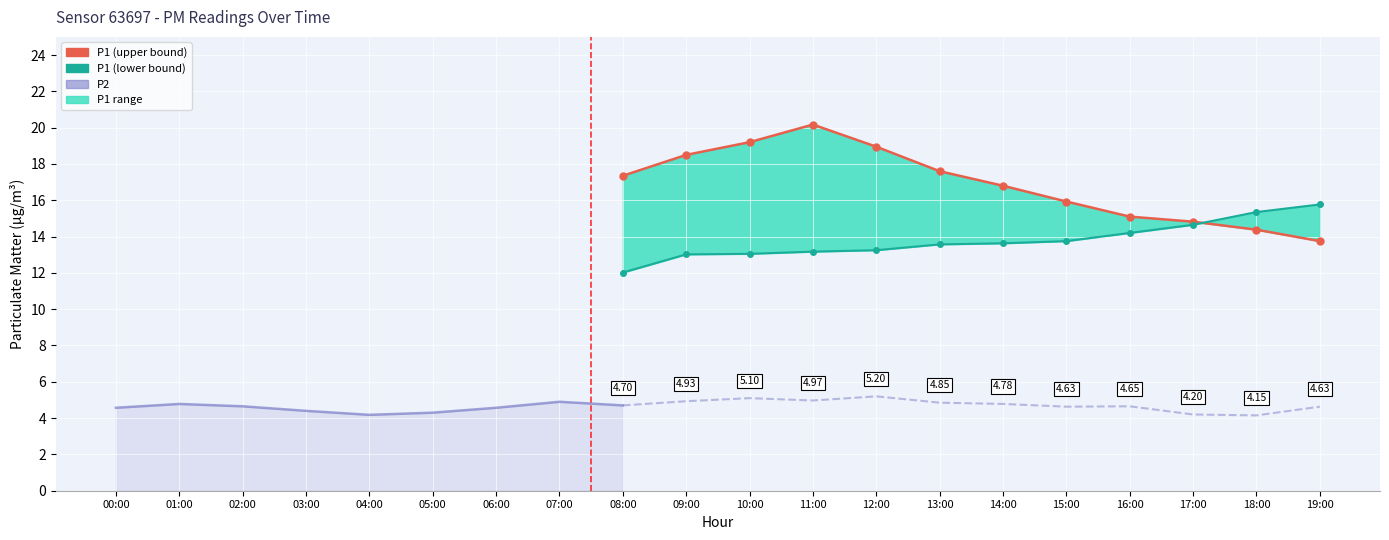

True or false: P1 has a value of 16.8 at 14:00.

True